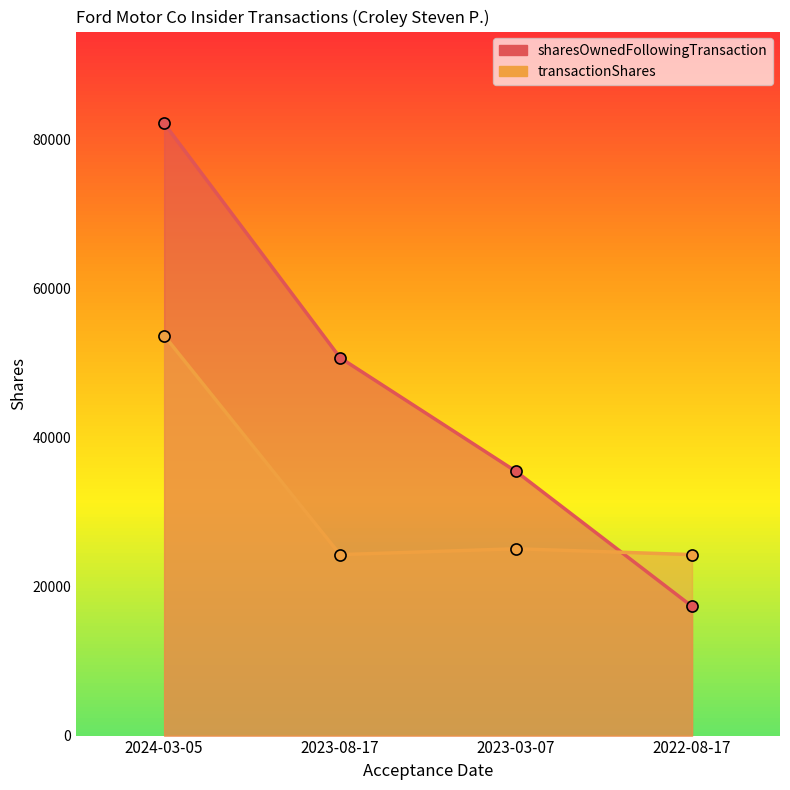

Where is the first local maximum for transactionShares?

2023-03-07